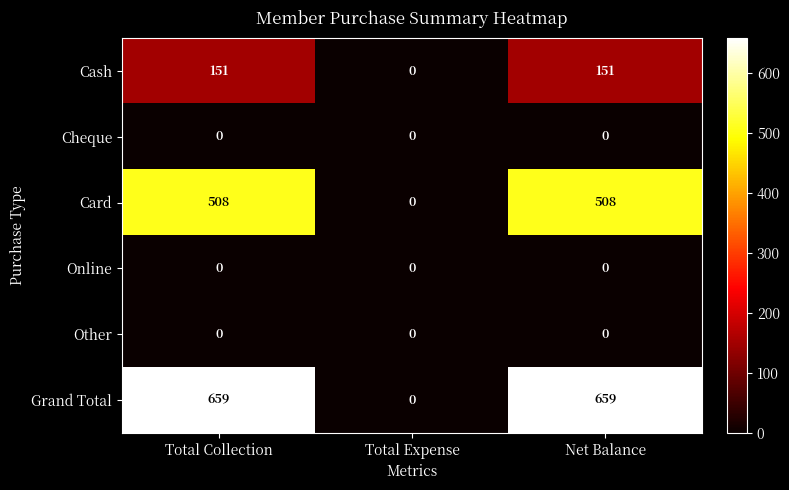

What is the highest value of the Cash series?

151